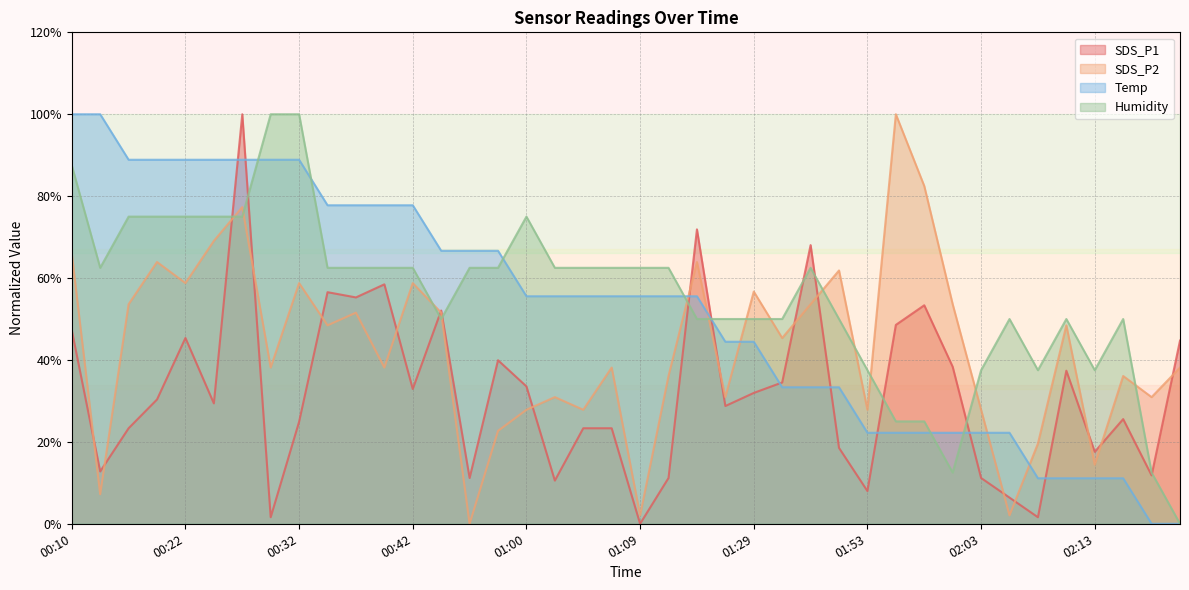

What is the difference between the maximum and second lowest values in the Humidity series?

87.5